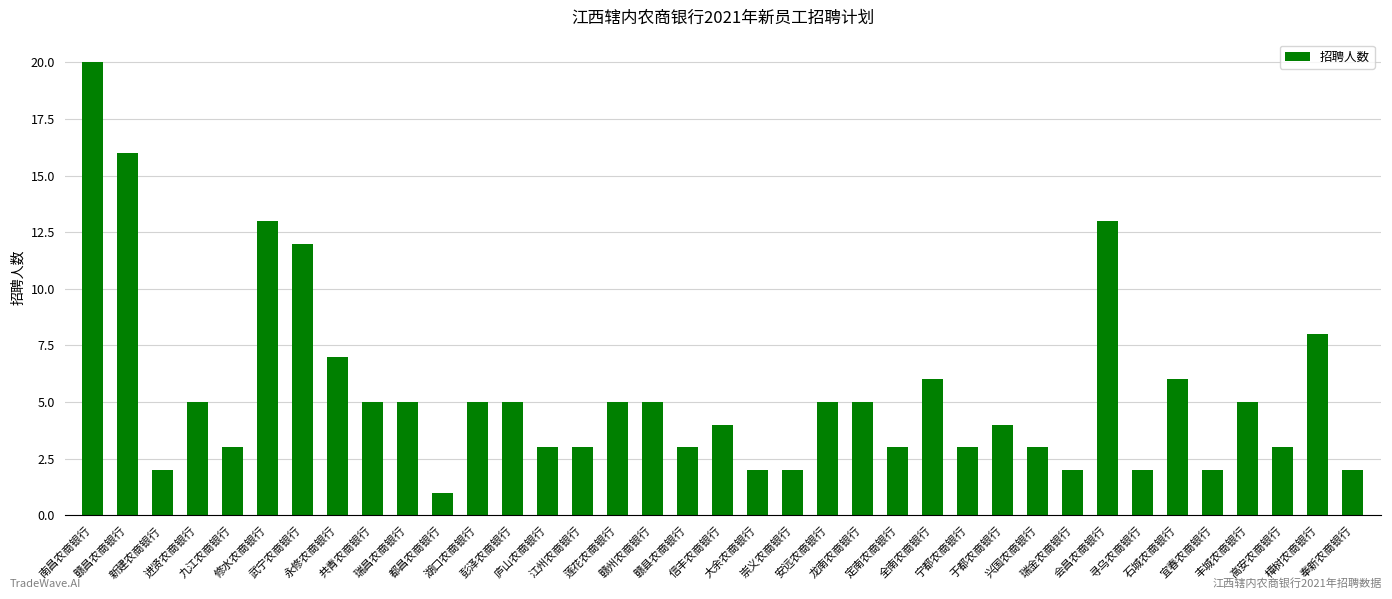

Count the number of categories in the chart.

37